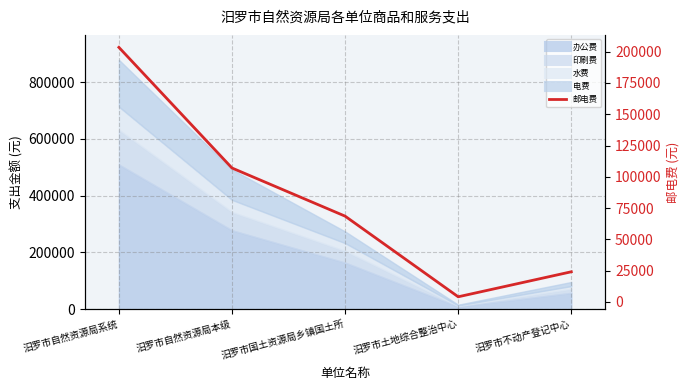

What position from the right is 汨罗市不动产登记中心?

1